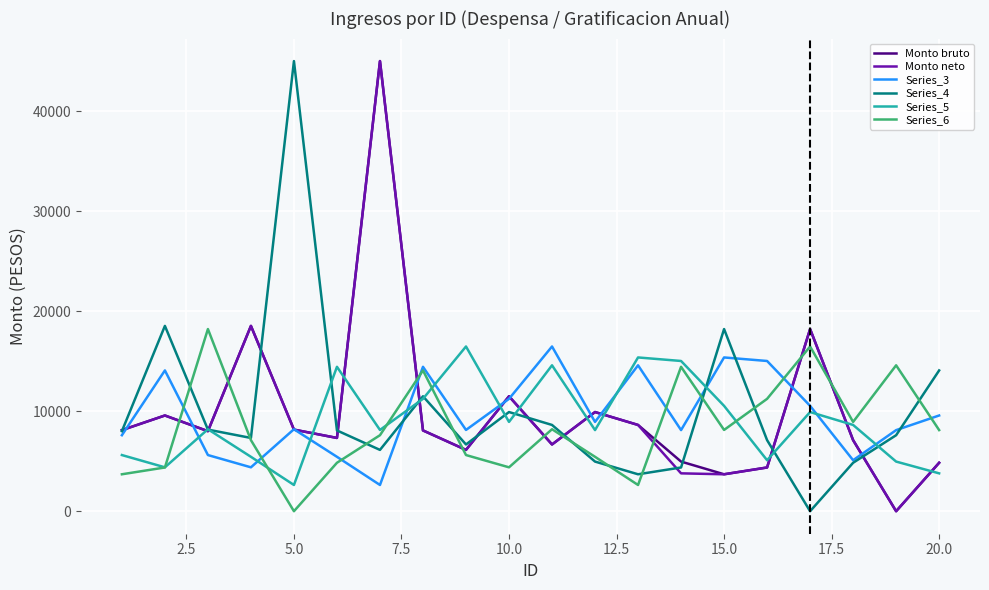

What is the maximum value shown in the chart?

45040.5